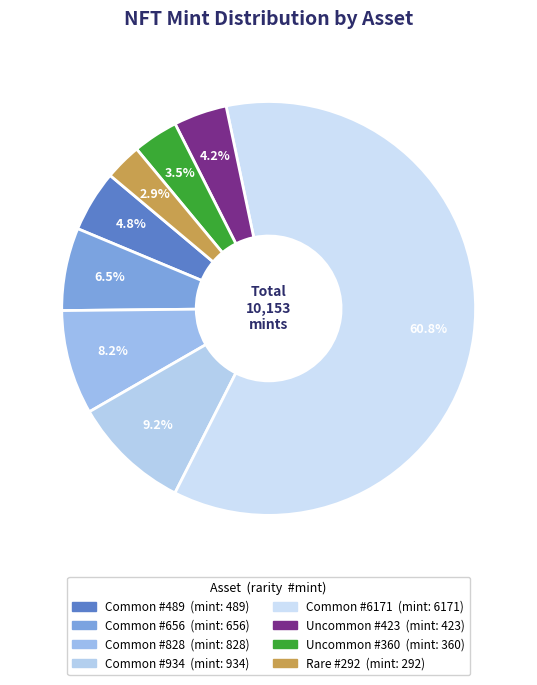

Is it true that Rare #292 is 3% of the pie?

True